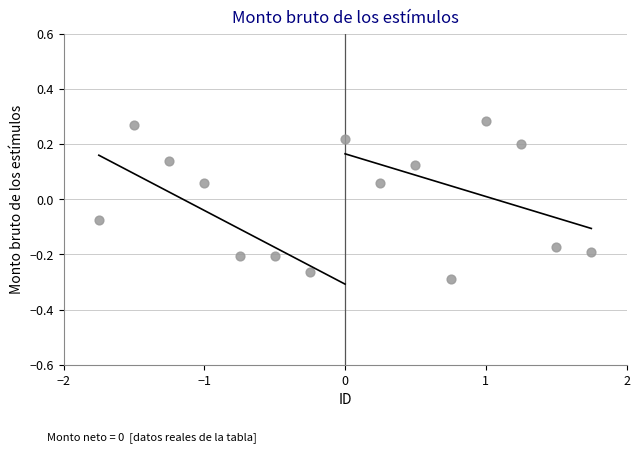

What is the range of Y values (max minus min)?

0.6